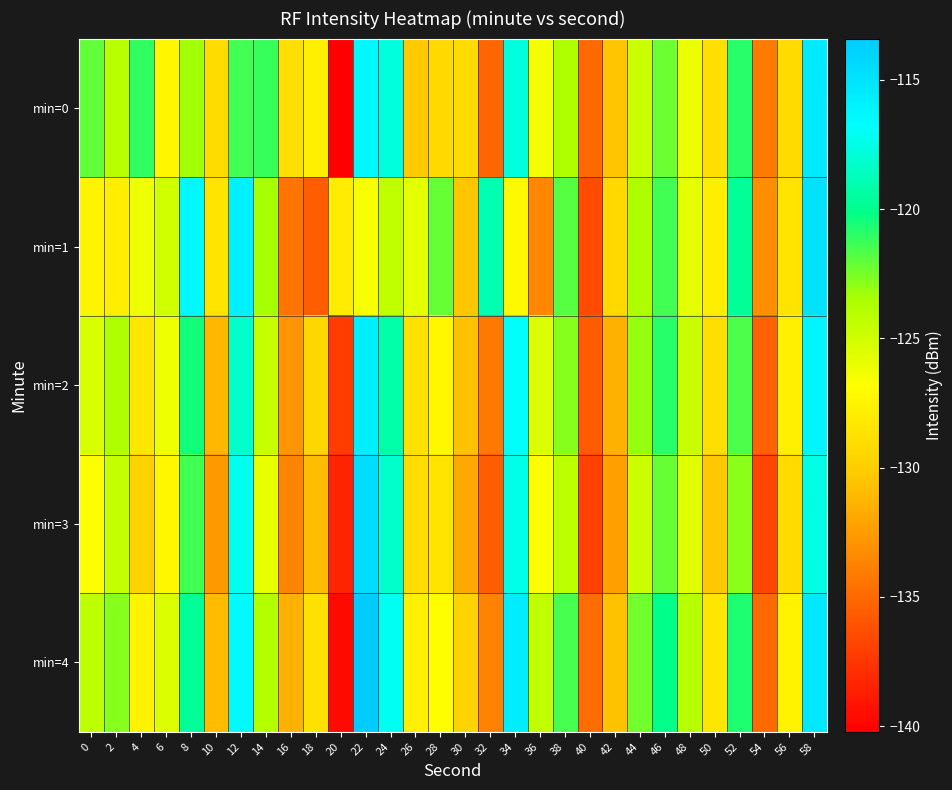

Which category has the highest value across all series?

22